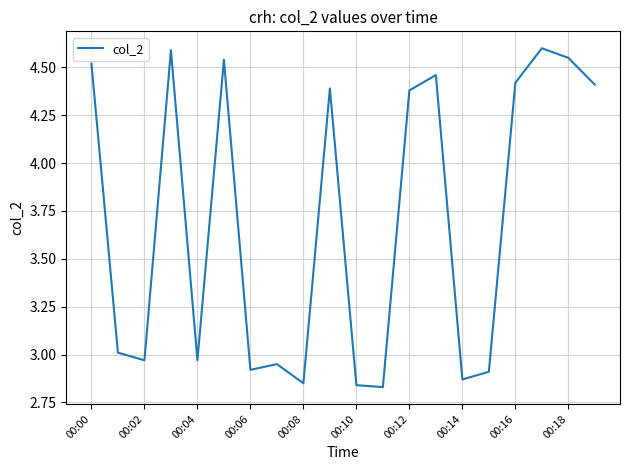

What is the maximum value shown in the chart?

4.6